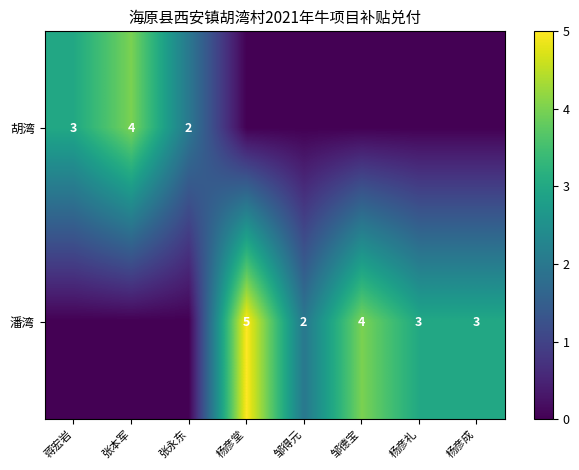

The 胡湾 series shows 5 at 张本军. True or false?

False